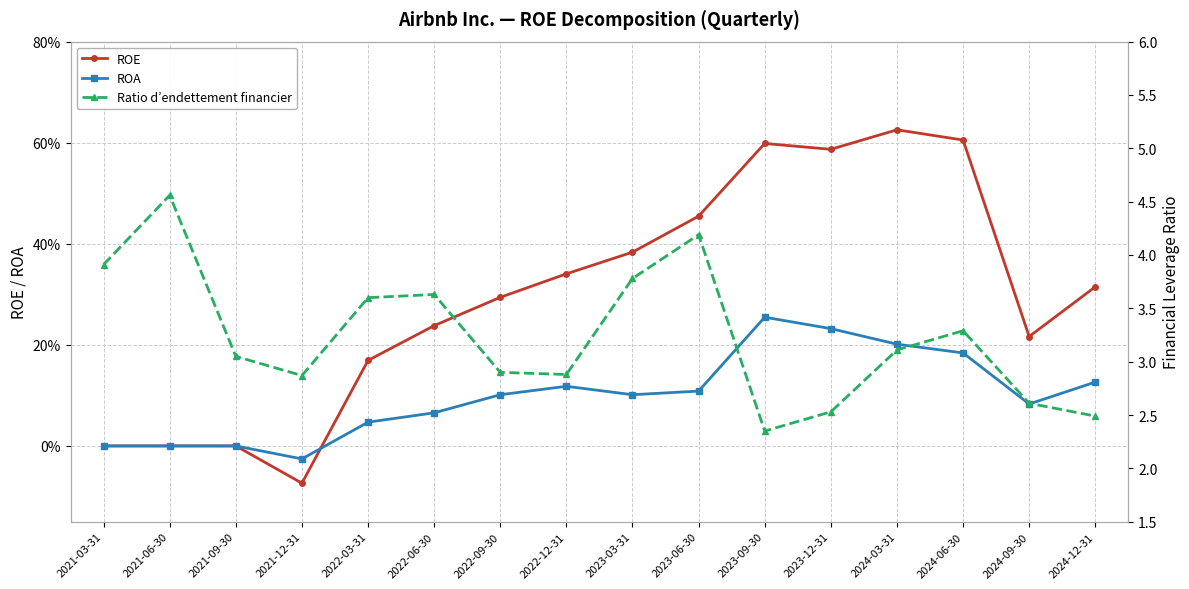

The value of ROE at 2022-12-31 is 0.3. True or false?

True